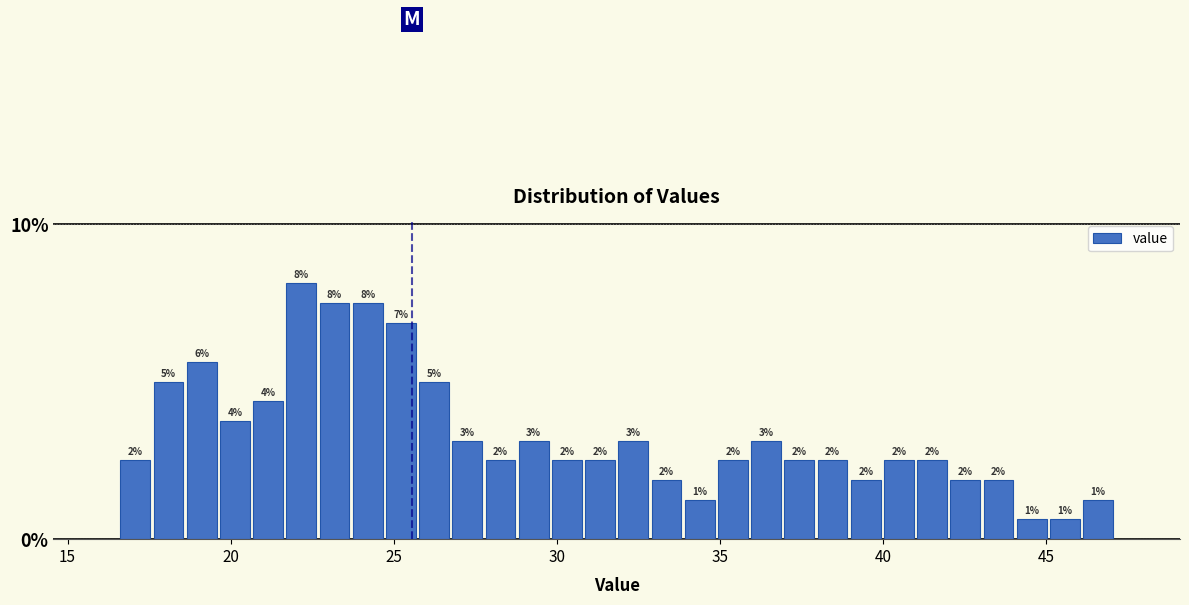

Read against the x-axis, roughly where is the centre of the tallest bar?

22.0